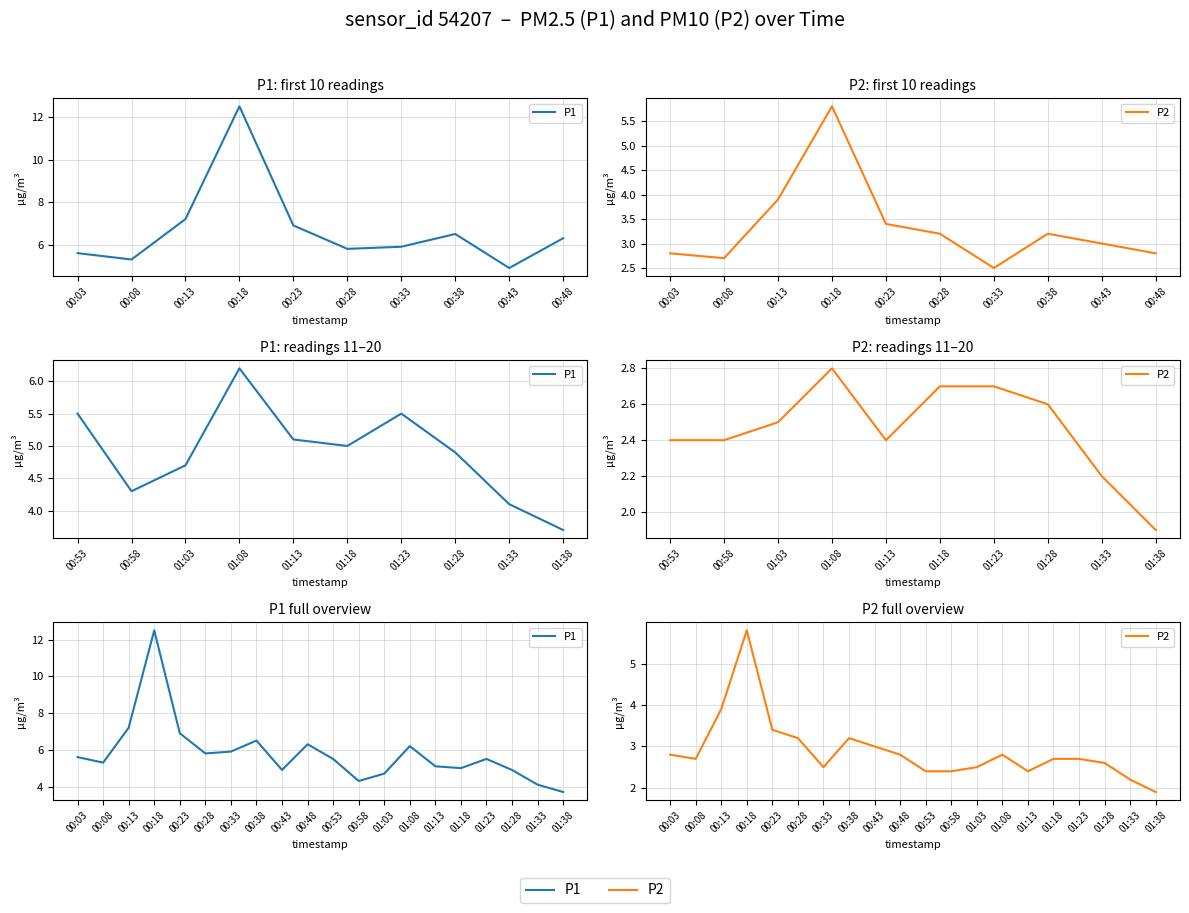

At which category does P2 reach its first local valley?

00:08